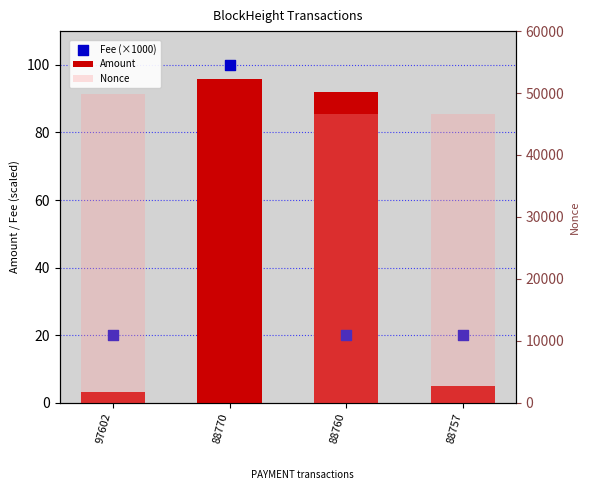

Which series contains the lowest Y value?

Nonce